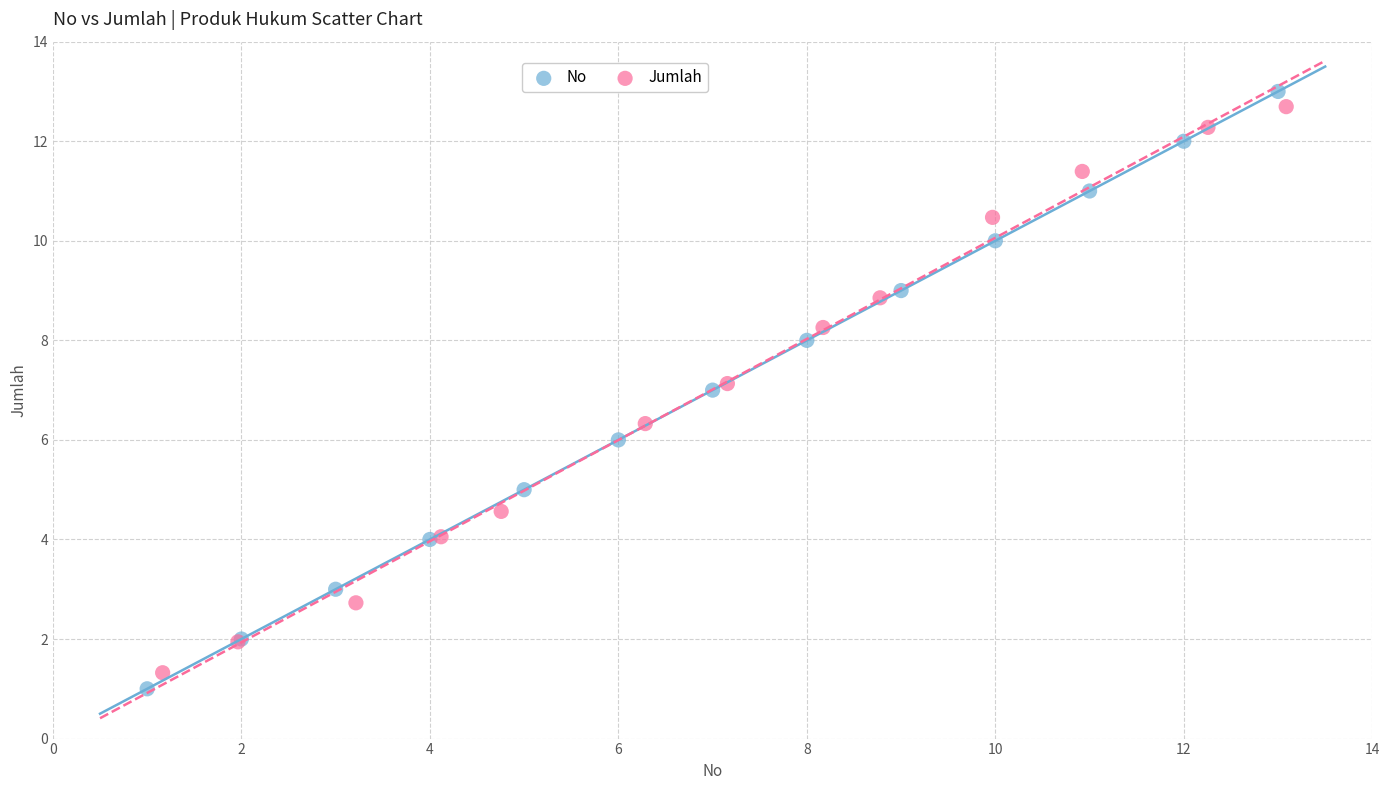

Which series has the largest Y range (max minus min)?

No